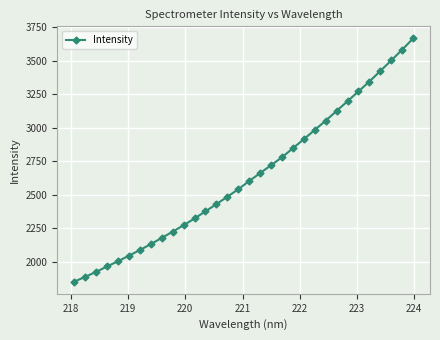

What is the average value?

2637.4